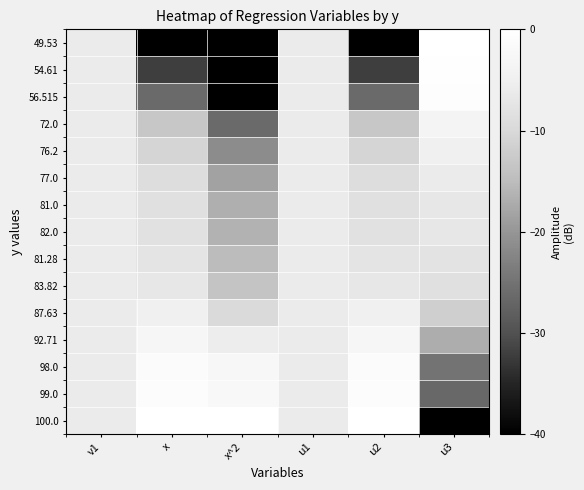

What is the spread (max minus min) of values at u2?

40.0